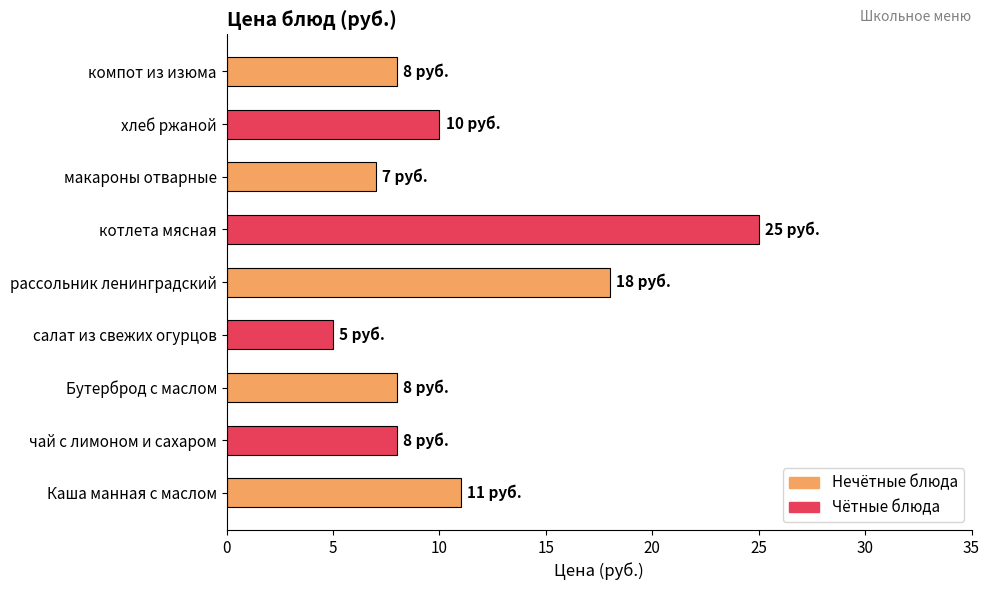

Does the chart contain stacked bars?

No